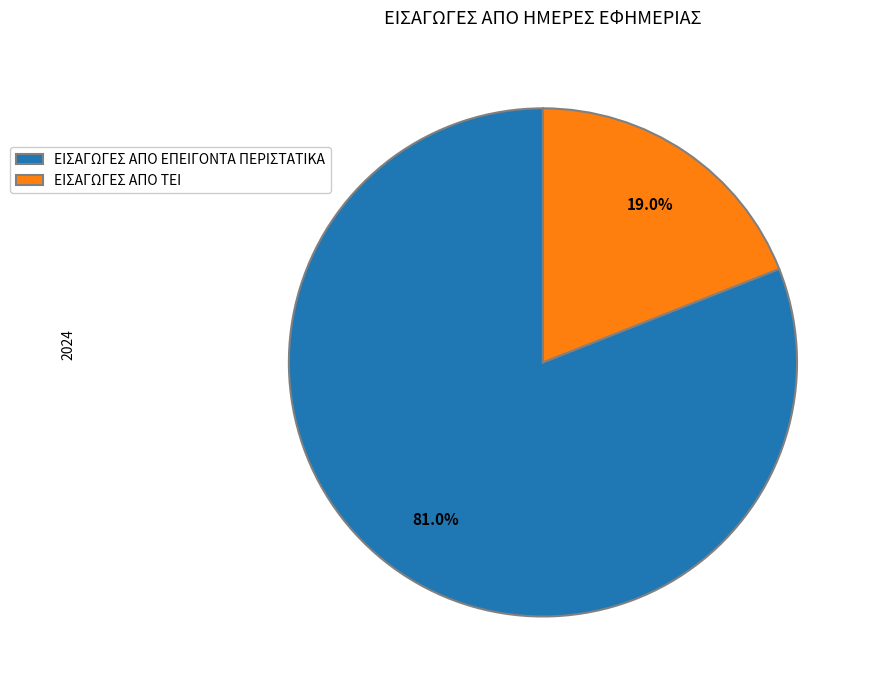

To the nearest percent, what portion does ΕΙΣΑΓΩΓΕΣ ΑΠΟ ΤΕΙ represent?

19%